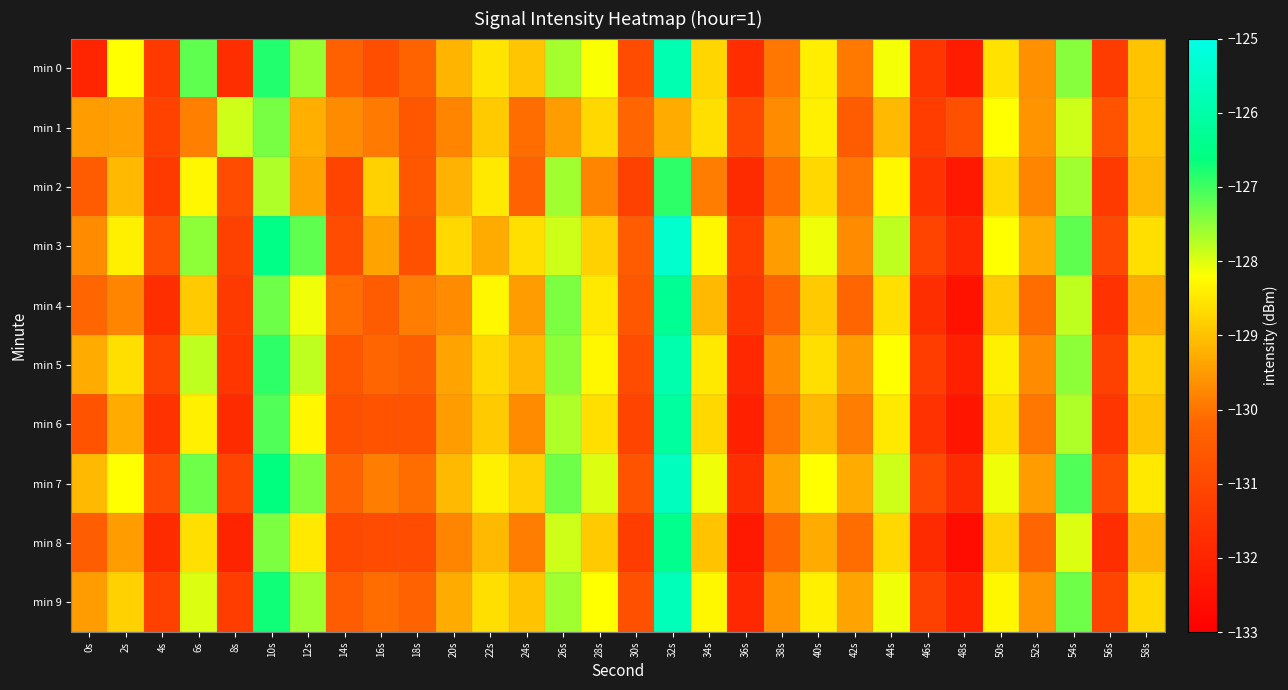

Reading left to right, what are all the values shown in this chart?

min 0: 0s=-132.0	2s=-128.2	4s=-131.4	6s=-127.2	8s=-131.7	10s=-126.8	12s=-127.5	14s=-130.4	16s=-130.8	18s=-130.3	20s=-129.2	22s=-128.5	24s=-129.0	26s=-127.6	28s=-128.2	30s=-130.9	32s=-125.8	34s=-128.7	36s=-131.7	38s=-130.0	40s=-128.4	42s=-130.0	44s=-128.1	46s=-131.5	48s=-132.2	50s=-128.6	52s=-129.6	54s=-127.5	56s=-131.3	58s=-129.0
min 1: 0s=-129.5	2s=-129.4	4s=-131.2	6s=-129.9	8s=-127.9	10s=-127.4	12s=-129.2	14s=-129.7	16s=-129.9	18s=-130.6	20s=-129.8	22s=-128.9	24s=-130.1	26s=-129.5	28s=-128.7	30s=-130.2	32s=-129.3	34s=-128.6	36s=-131.0	38s=-129.7	40s=-128.4	42s=-130.5	44s=-129.1	46s=-131.3	48s=-130.8	50s=-128.2	52s=-129.6	54s=-127.9	56s=-130.7	58s=-129.0
min 2: 0s=-130.5	2s=-129.1	4s=-131.4	6s=-128.3	8s=-130.9	10s=-127.7	12s=-129.4	14s=-131.1	16s=-128.8	18s=-130.6	20s=-129.2	22s=-128.5	24s=-130.3	26s=-127.6	28s=-129.8	30s=-131.2	32s=-126.9	34s=-129.9	36s=-131.8	38s=-130.1	40s=-128.7	42s=-130.0	44s=-128.3	46s=-131.6	48s=-132.3	50s=-128.7	52s=-129.8	54s=-127.6	56s=-131.4	58s=-129.1
min 3: 0s=-129.7	2s=-128.4	4s=-130.8	6s=-127.5	8s=-131.2	10s=-126.5	12s=-127.2	14s=-130.9	16s=-129.4	18s=-130.8	20s=-128.7	22s=-129.3	24s=-128.6	26s=-127.9	28s=-128.8	30s=-130.5	32s=-125.4	34s=-128.3	36s=-131.3	38s=-129.5	40s=-128.1	42s=-129.7	44s=-127.8	46s=-131.1	48s=-131.9	50s=-128.2	52s=-129.3	54s=-127.2	56s=-131.0	58s=-128.6
min 4: 0s=-130.2	2s=-129.8	4s=-131.7	6s=-128.9	8s=-131.4	10s=-127.3	12s=-128.1	14s=-130.1	16s=-130.5	18s=-129.9	20s=-129.7	22s=-128.3	24s=-129.5	26s=-127.4	28s=-128.5	30s=-130.6	32s=-126.3	34s=-129.1	36s=-131.5	38s=-130.3	40s=-128.9	42s=-130.2	44s=-128.6	46s=-131.7	48s=-132.5	50s=-128.9	52s=-130.1	54s=-127.8	56s=-131.6	58s=-129.3
min 5: 0s=-129.3	2s=-128.6	4s=-131.1	6s=-127.8	8s=-131.5	10s=-126.9	12s=-127.8	14s=-130.6	16s=-130.2	18s=-130.4	20s=-129.4	22s=-128.7	24s=-129.1	26s=-127.5	28s=-128.3	30s=-130.9	32s=-125.9	34s=-128.5	36s=-131.9	38s=-129.7	40s=-128.6	42s=-129.5	44s=-128.2	46s=-131.3	48s=-132.1	50s=-128.4	52s=-129.7	54s=-127.5	56s=-131.2	58s=-128.8
min 6: 0s=-130.7	2s=-129.3	4s=-131.6	6s=-128.4	8s=-131.8	10s=-127.1	12s=-128.3	14s=-130.8	16s=-130.7	18s=-130.7	20s=-129.5	22s=-128.9	24s=-129.7	26s=-127.7	28s=-128.6	30s=-131.1	32s=-126.1	34s=-128.7	36s=-132.1	38s=-130.0	40s=-129.1	42s=-129.9	44s=-128.5	46s=-131.6	48s=-132.4	50s=-128.6	52s=-130.0	54s=-127.7	56s=-131.5	58s=-129.0
min 7: 0s=-129.1	2s=-128.2	4s=-130.9	6s=-127.3	8s=-131.1	10s=-126.6	12s=-127.4	14s=-130.3	16s=-129.9	18s=-130.1	20s=-129.1	22s=-128.4	24s=-128.8	26s=-127.3	28s=-128.0	30s=-130.7	32s=-125.6	34s=-128.1	36s=-131.7	38s=-129.4	40s=-128.2	42s=-129.3	44s=-127.9	46s=-131.0	48s=-131.8	50s=-128.1	52s=-129.5	54s=-127.1	56s=-130.9	58s=-128.5
min 8: 0s=-130.4	2s=-129.5	4s=-131.8	6s=-128.6	8s=-132.0	10s=-127.4	12s=-128.5	14s=-131.0	16s=-130.9	18s=-130.9	20s=-129.8	22s=-129.1	24s=-129.9	26s=-127.9	28s=-128.9	30s=-131.3	32s=-126.4	34s=-129.0	36s=-132.3	38s=-130.2	40s=-129.3	42s=-130.1	44s=-128.7	46s=-131.8	48s=-132.6	50s=-128.8	52s=-130.2	54s=-128.0	56s=-131.7	58s=-129.2
min 9: 0s=-129.5	2s=-128.8	4s=-131.2	6s=-128.0	8s=-131.3	10s=-126.7	12s=-127.6	14s=-130.5	16s=-130.1	18s=-130.3	20s=-129.3	22s=-128.6	24s=-129.0	26s=-127.6	28s=-128.2	30s=-130.8	32s=-125.7	34s=-128.3	36s=-131.9	38s=-129.6	40s=-128.4	42s=-129.4	44s=-128.1	46s=-131.2	48s=-132.0	50s=-128.3	52s=-129.6	54s=-127.3	56s=-131.1	58s=-128.7